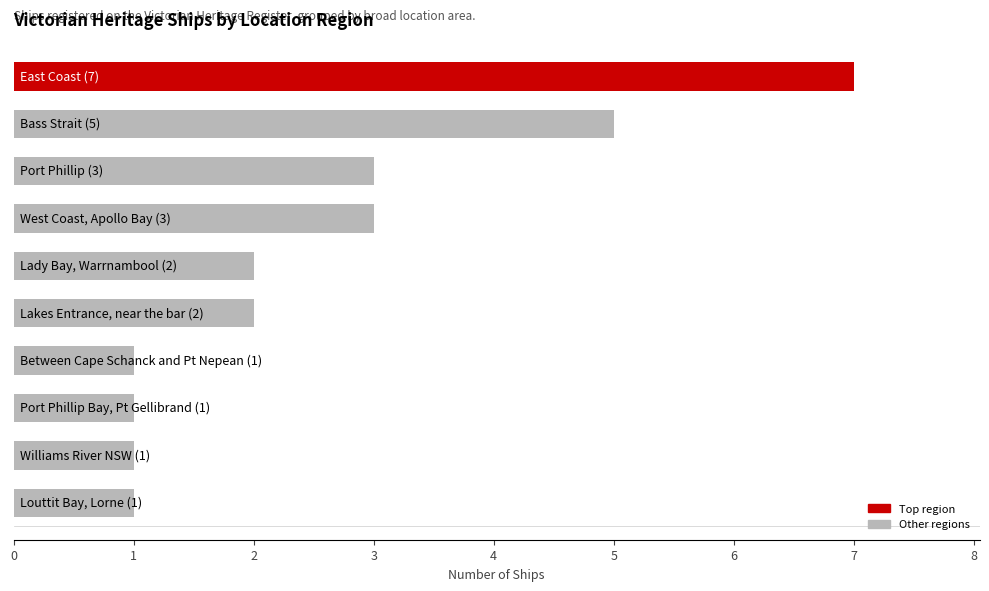

What is the difference between the maximum and minimum values?

6